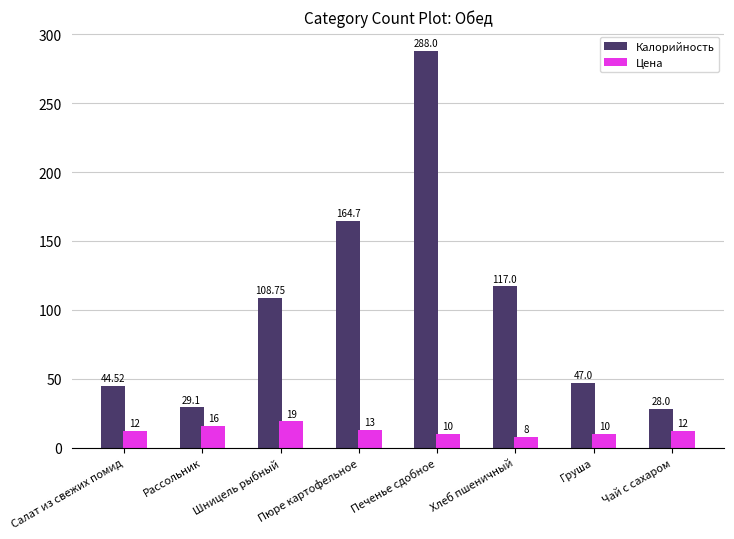

How many values in the Калорийность series exceed 108?

4